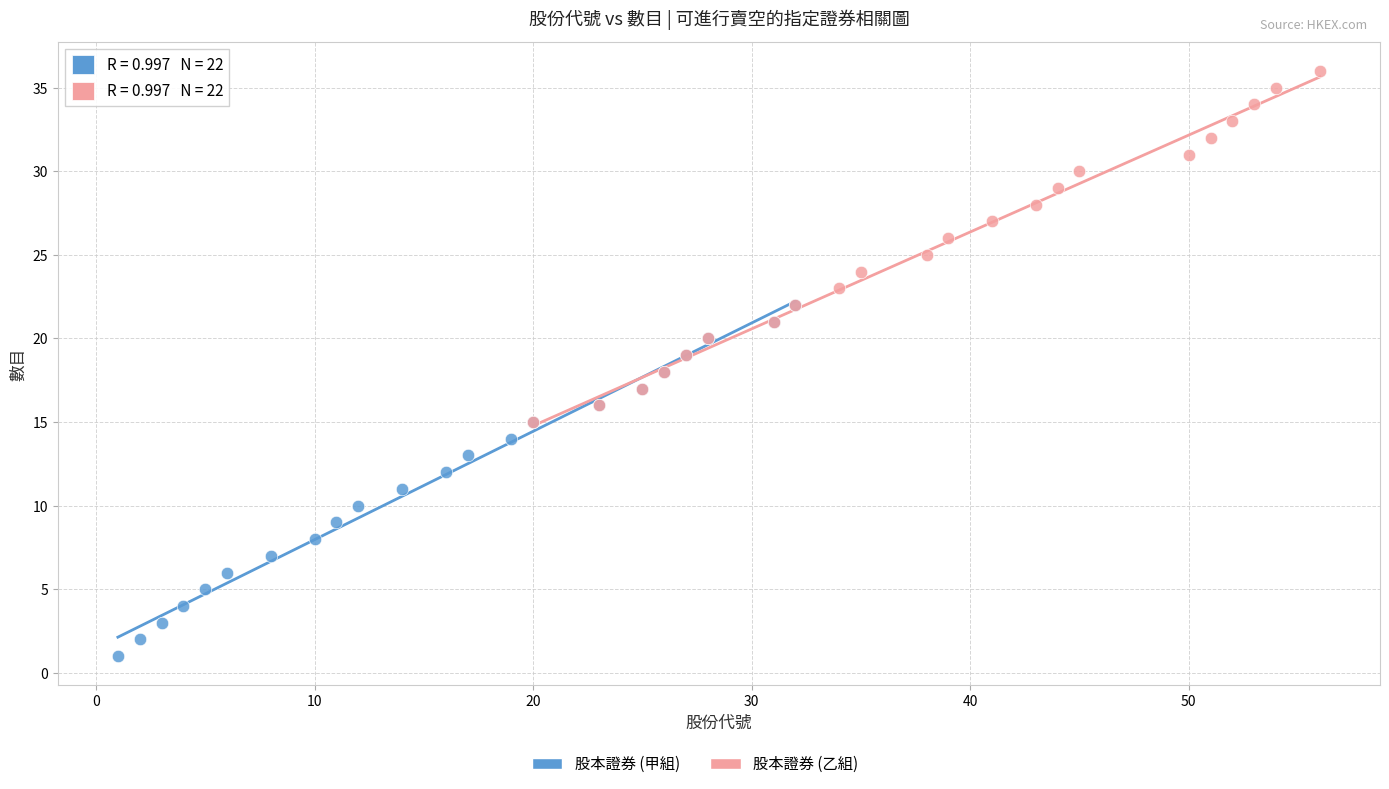

Which series contains the highest Y value?

股本證券 (乙組)